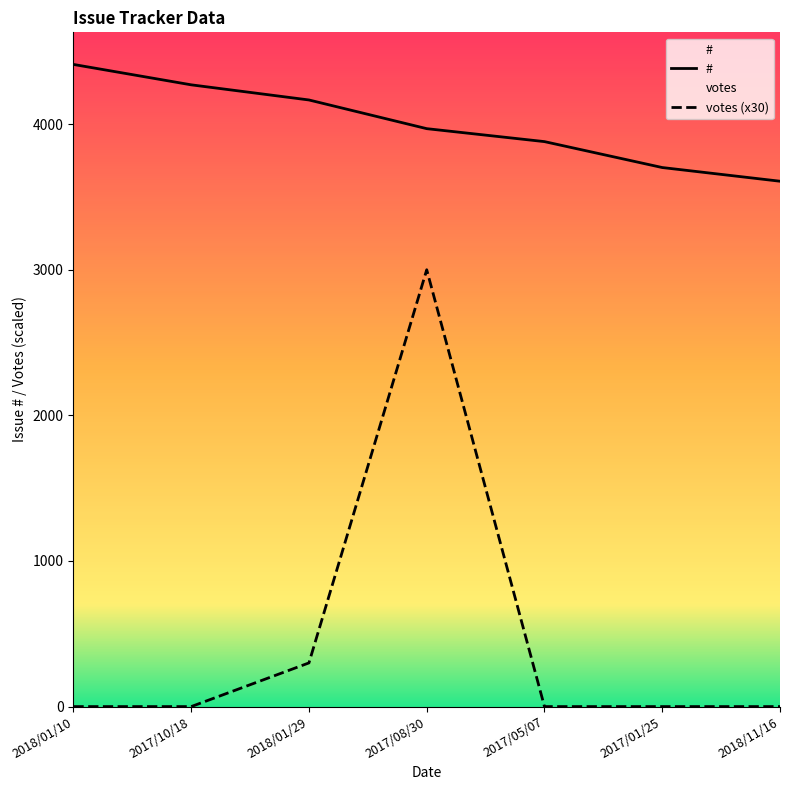

At which category does the chart reach its peak across all series?

2018/01/10